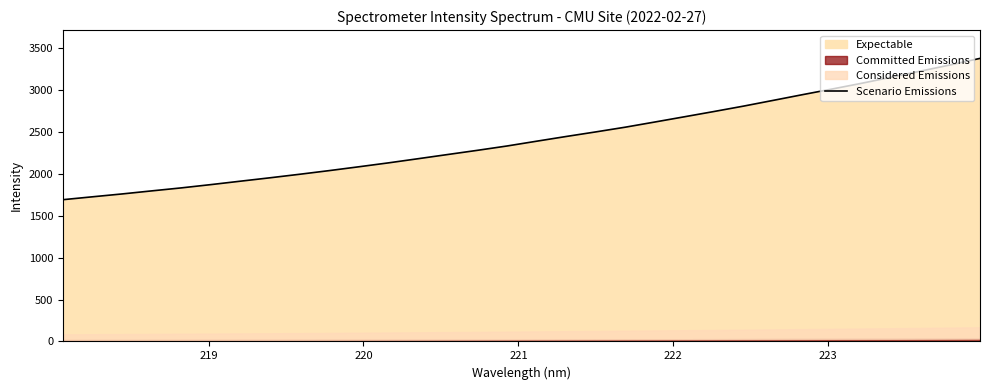

How many categories are shown in the chart?

32